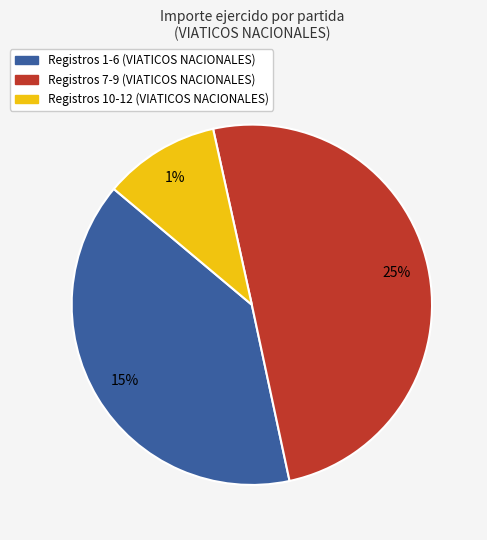

Do 4 and 11 together represent more than half of the pie?

No